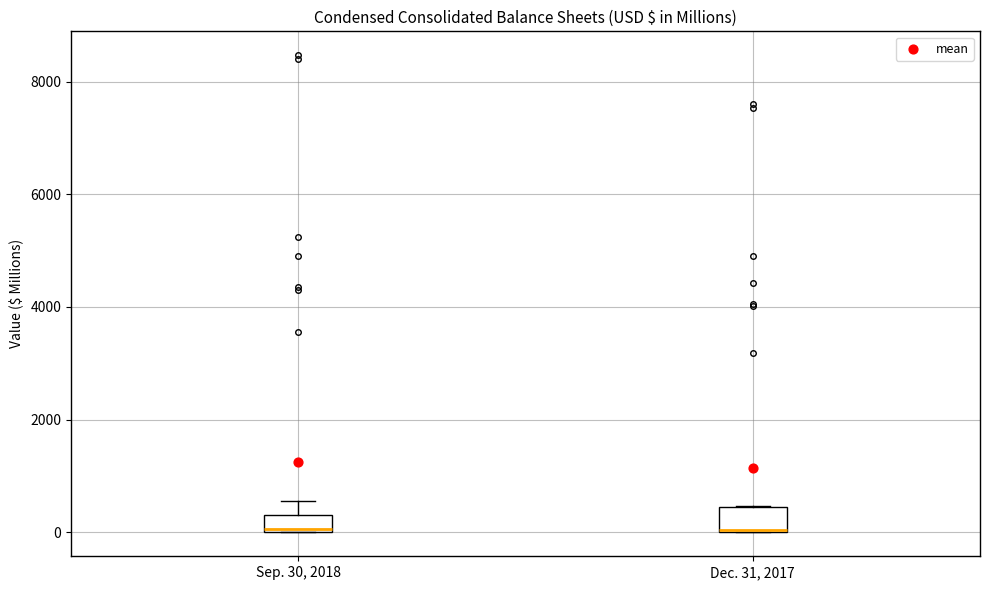

Reading left to right, transcribe this box plot: for each box, give where its median line is, the range the box spans, and where its two whiskers end, as read against the y-axis. The values are not printed on the chart, so give them approximately, as read against the axis.

Sep. 30, 2018: median 0, box 0 to 400, whiskers 0 to 600
Dec. 31, 2017: median 0 (drawn on the box's lower edge), box 0 to 400, whiskers 0 to 400